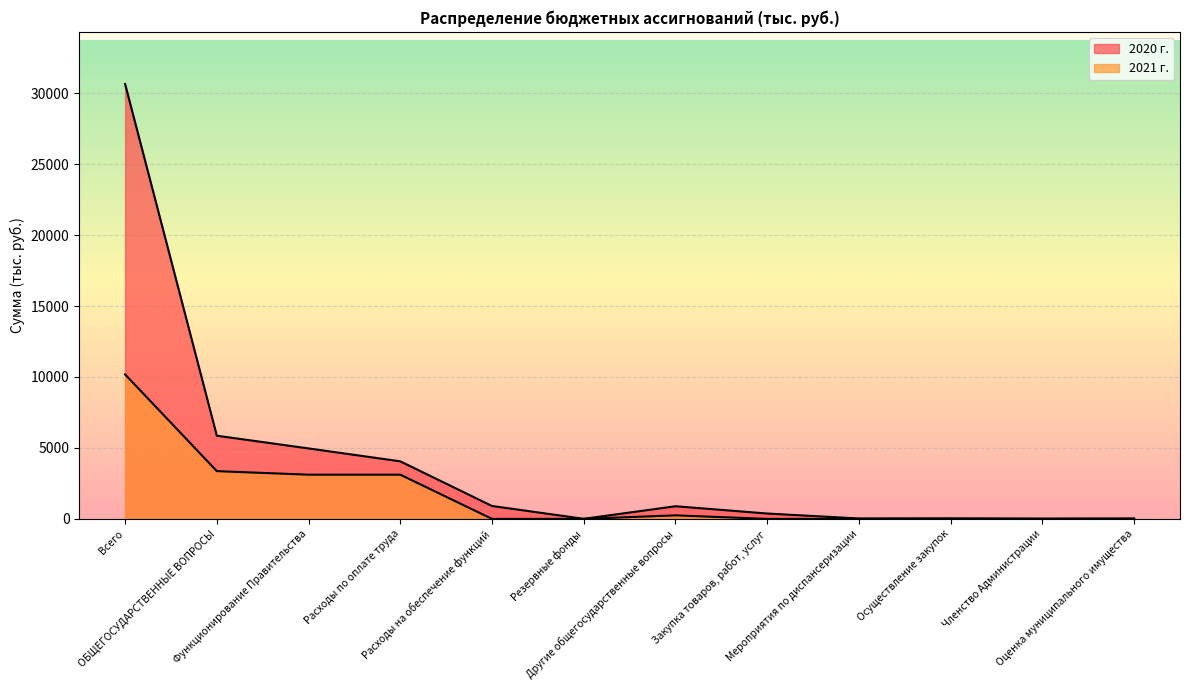

Between Расходы по оплате труда and Резервные фонды, which series saw the biggest shift?

2020 г.